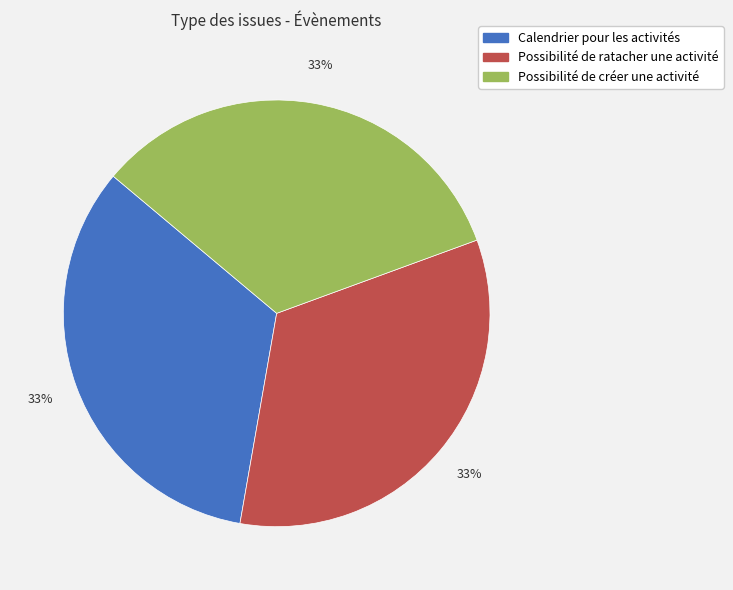

Does Calendrier pour les activités represent more than half of the total?

No